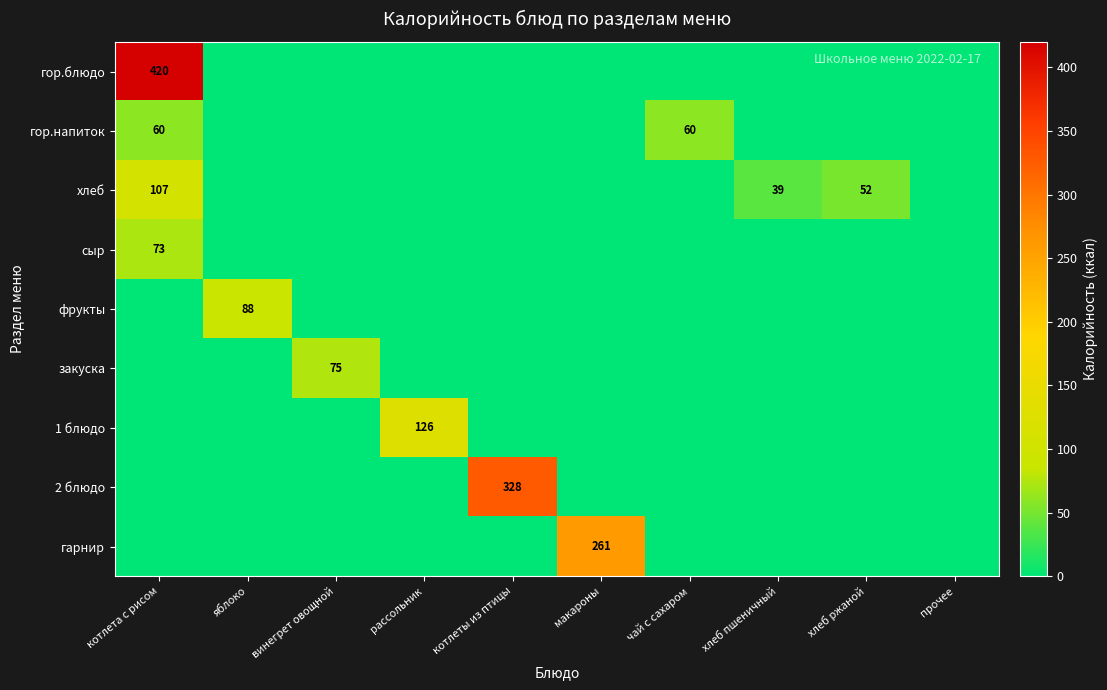

What is the difference between the highest and lowest values at котлета с рисом?

420